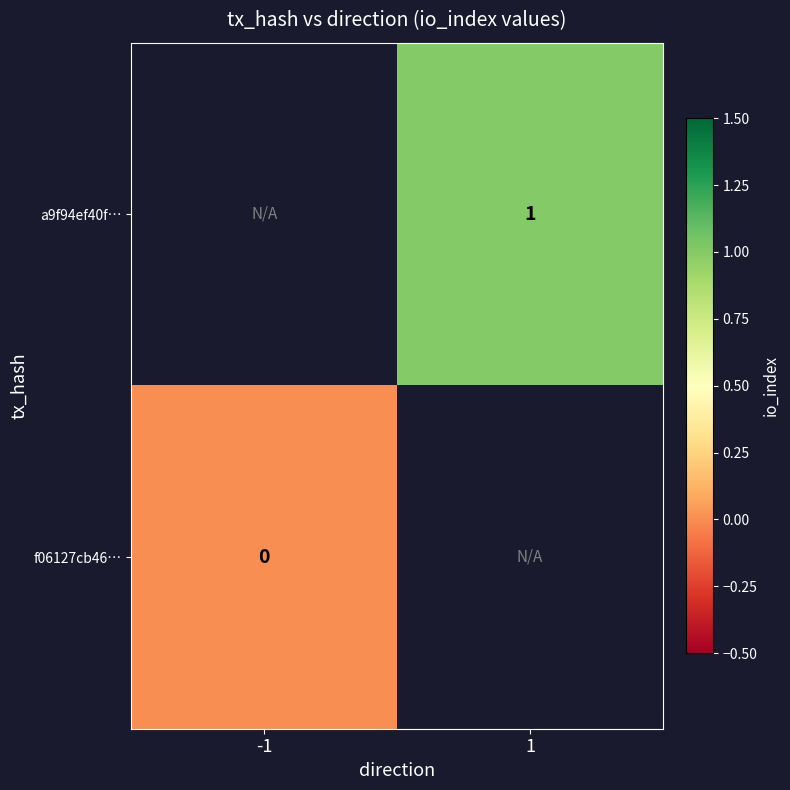

Is the value of a9f94ef40f… at 1 greater than the value of f06127cb46… at -1?

Yes